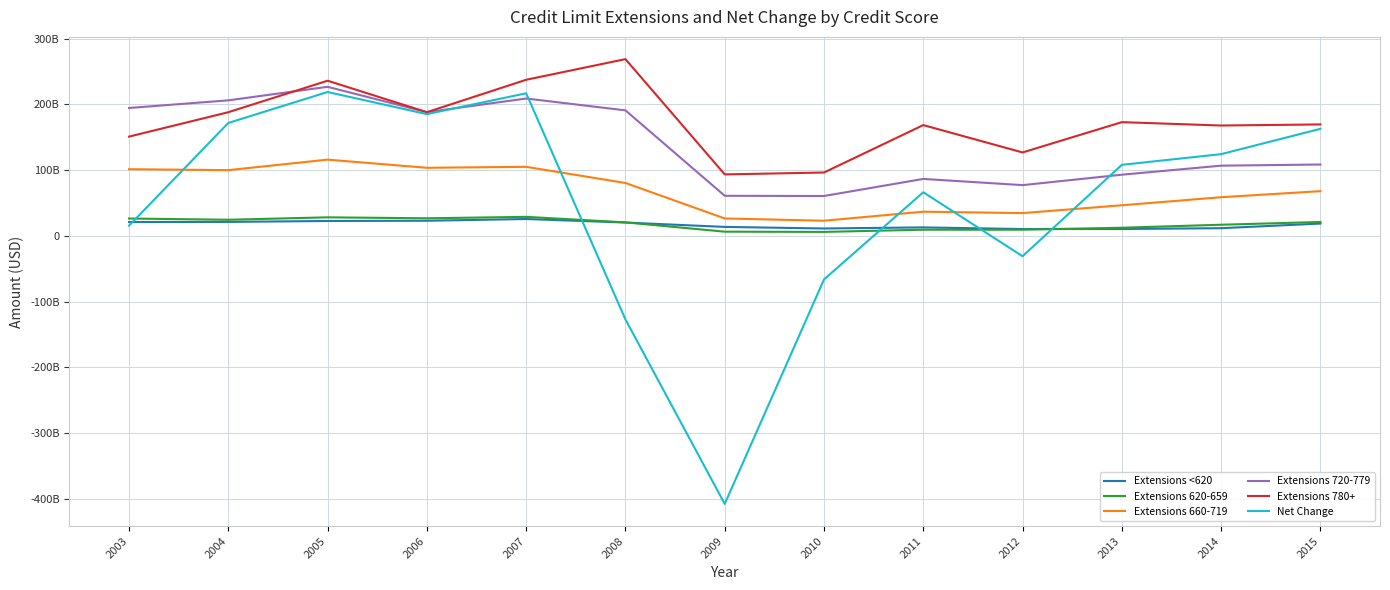

True or false: Net Change has more than 0 points higher than both neighbors.

True